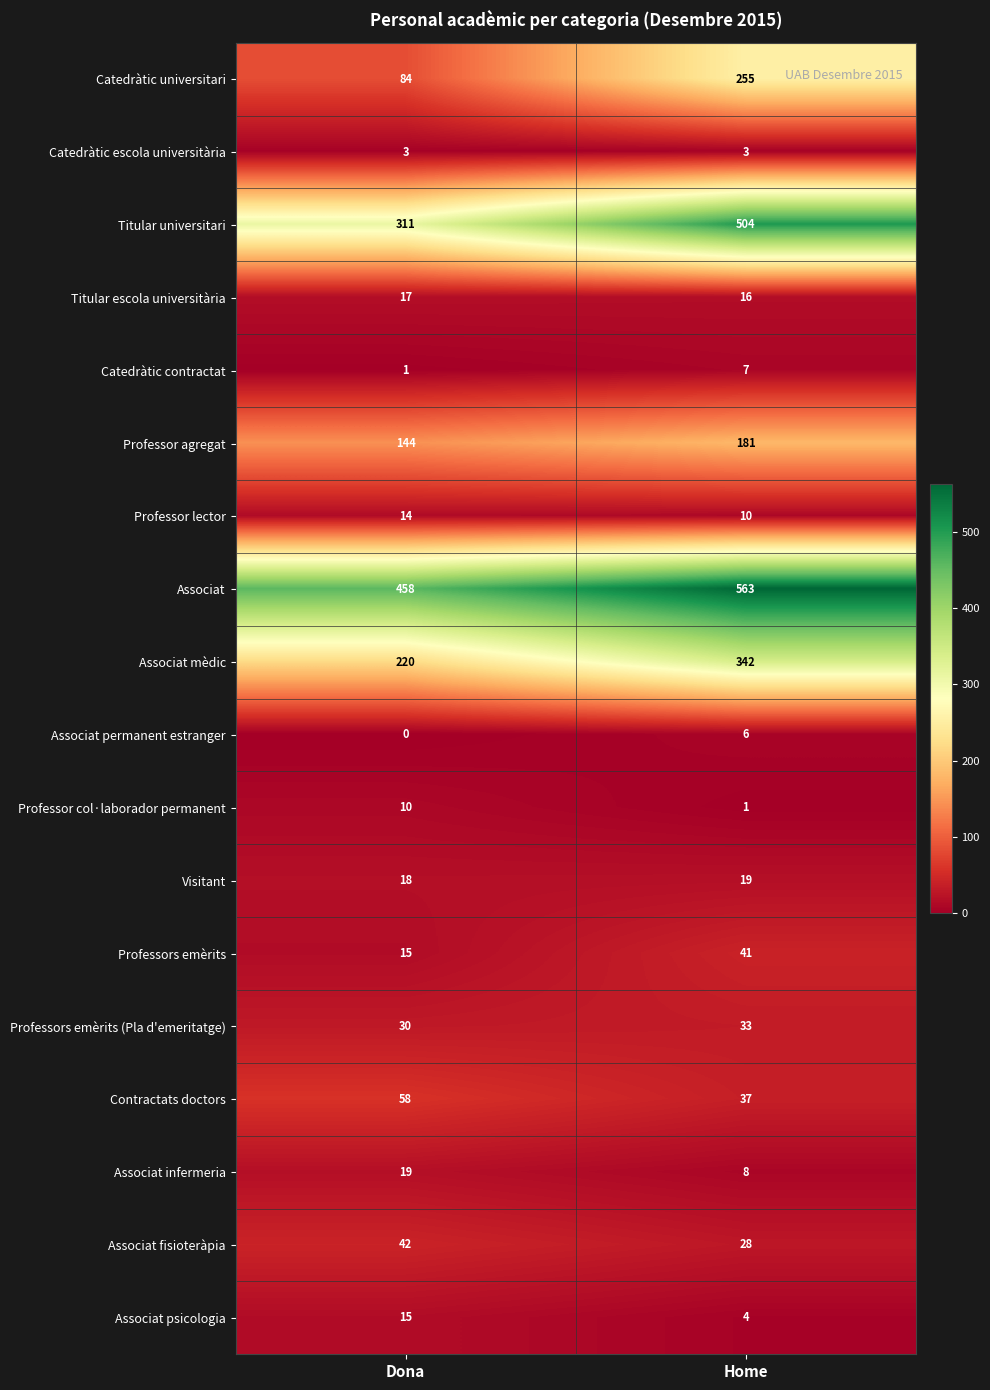

How many categories are shown in the chart?

2